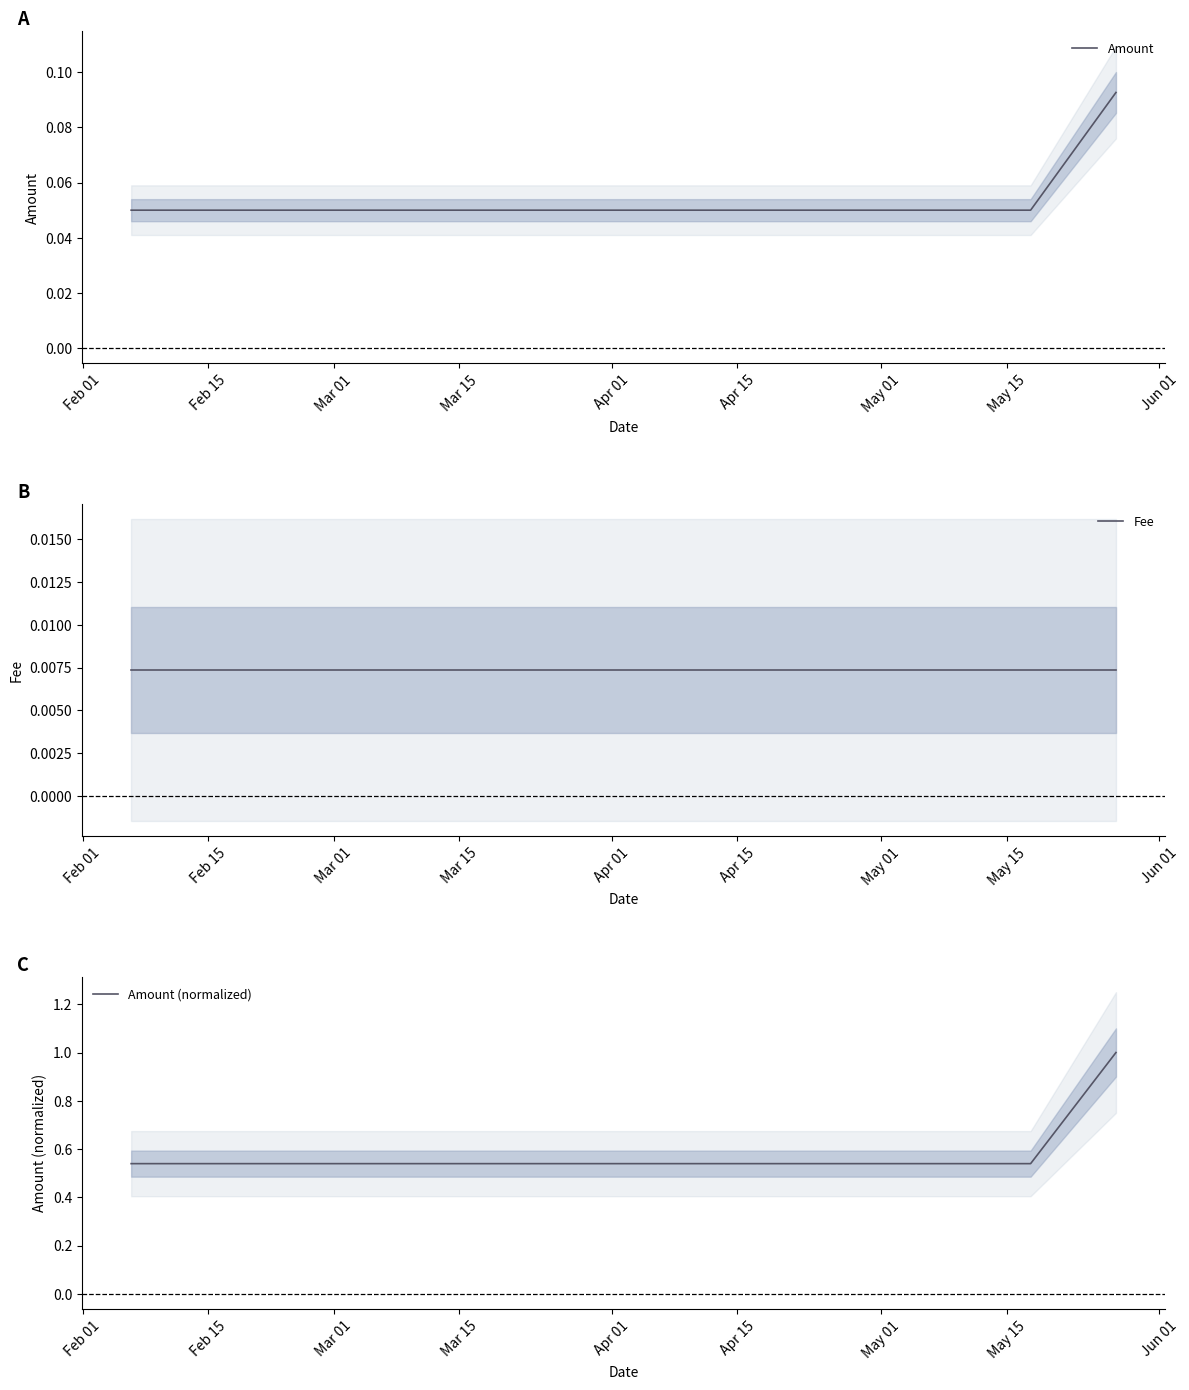

Count the Amount values in the range 0 to 1.

3